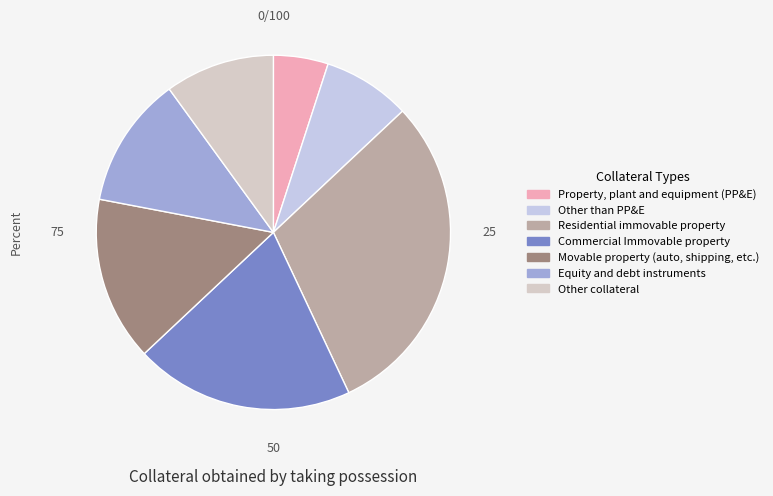

Count the number of slices in the pie.

7